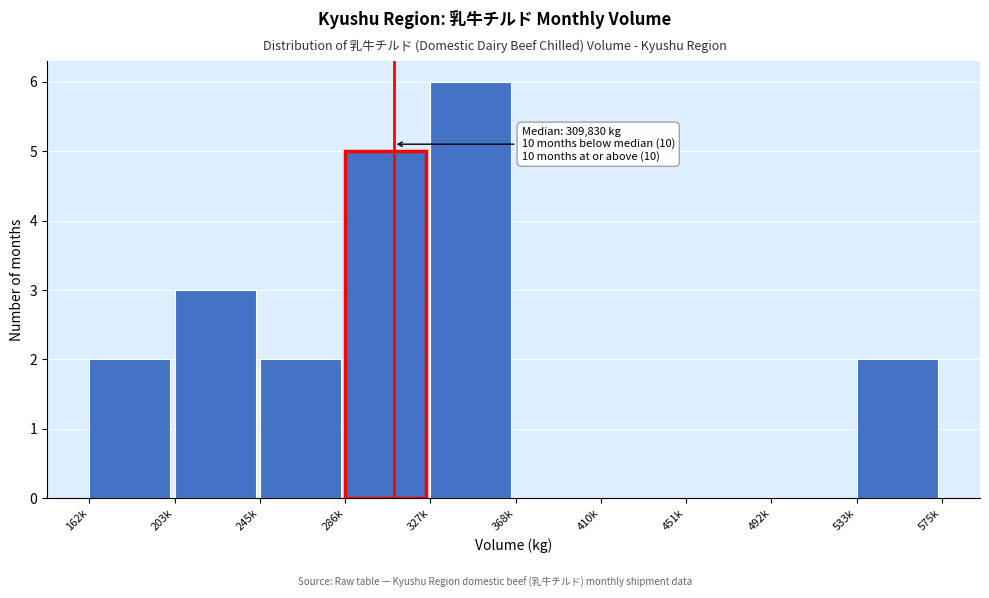

Reading left to right, transcribe all the data shown in this chart.

162k=2	203k=3	245k=2	286k=5	327k=6	368k=0	410k=0	451k=0	492k=0	533k=2